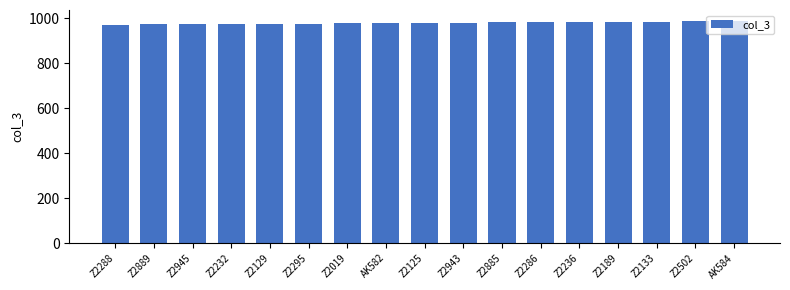

What is the change in value from Z2019 to Z2943?

+3